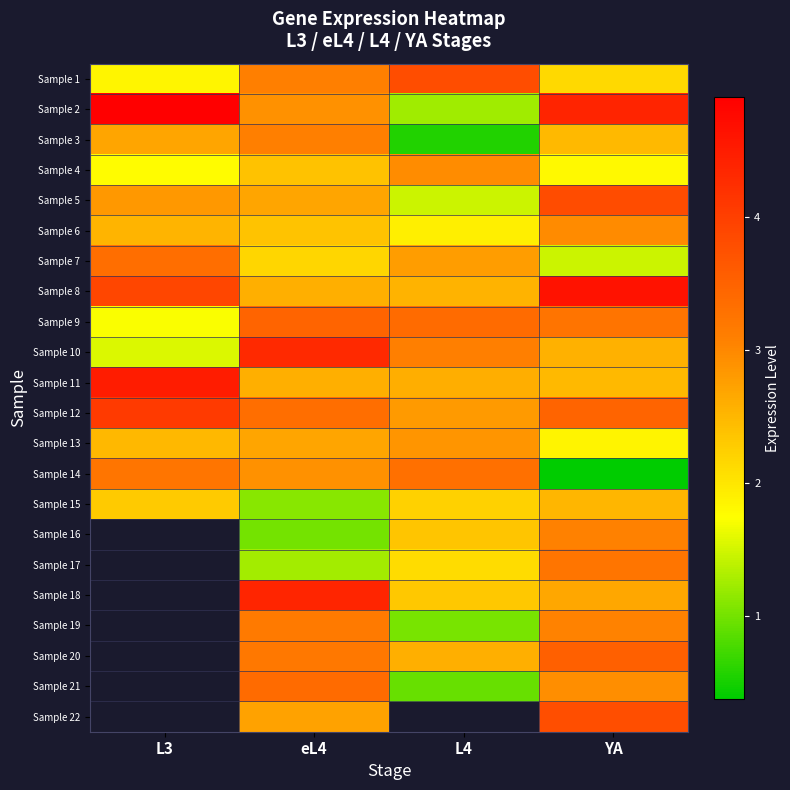

How many series are shown in this chart?

22